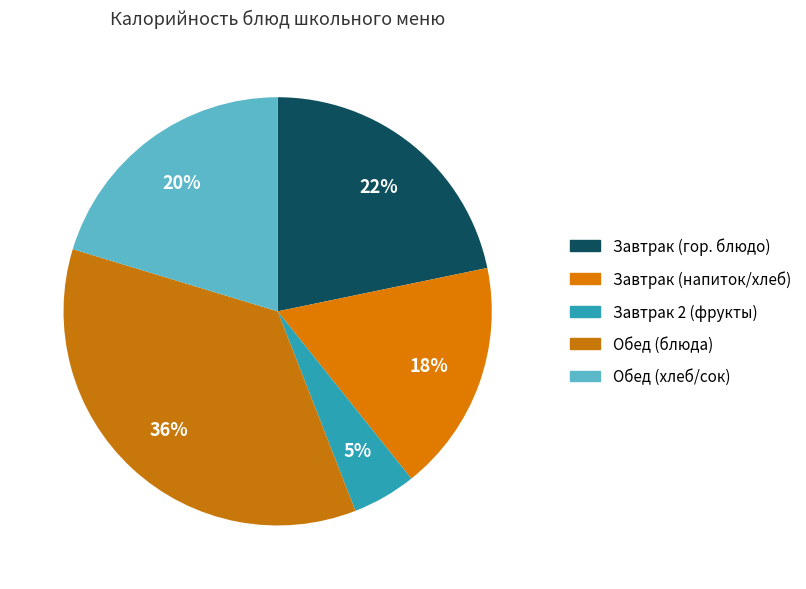

Count the number of slices in the pie.

5